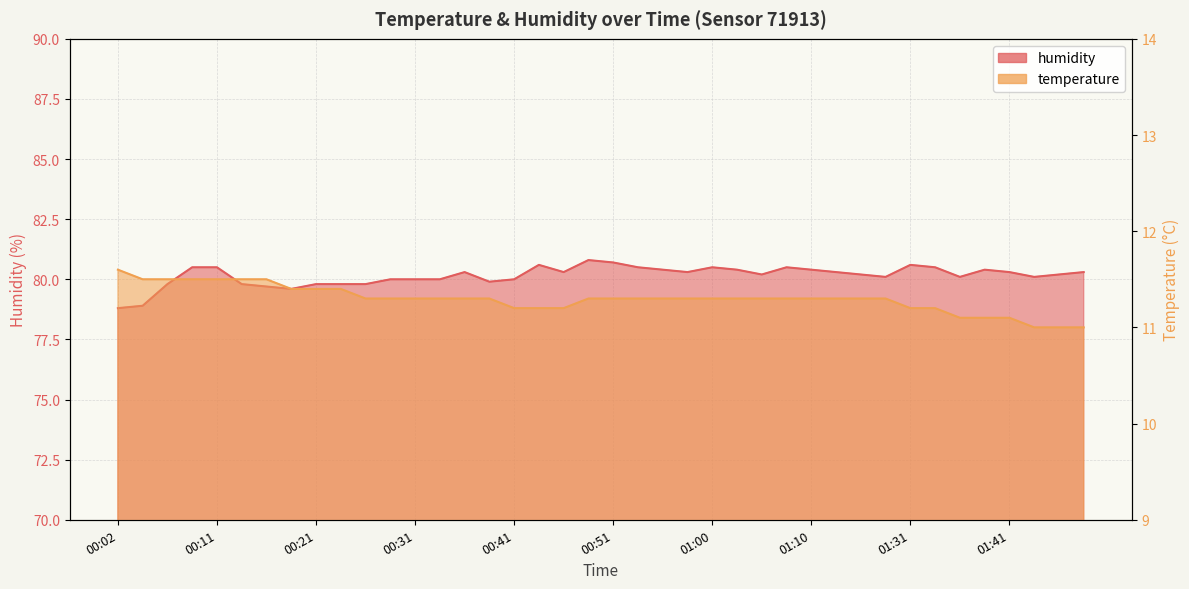

At which category does the chart reach its peak across all series?

00:48